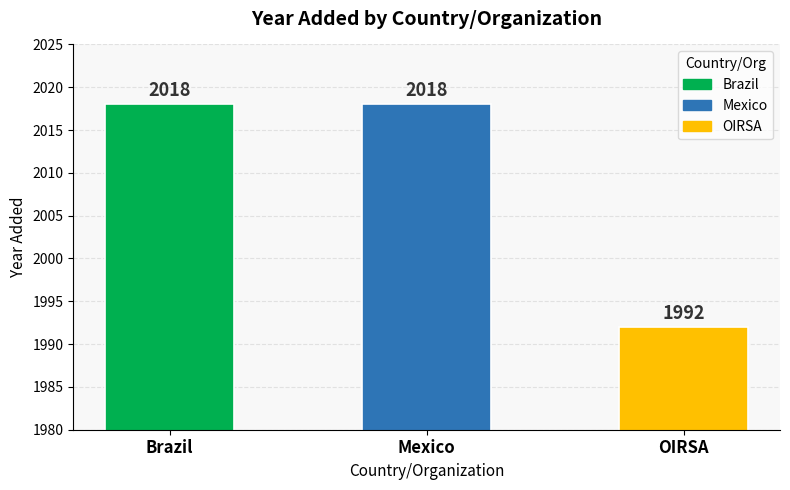

What is the difference between the maximum and minimum values?

26